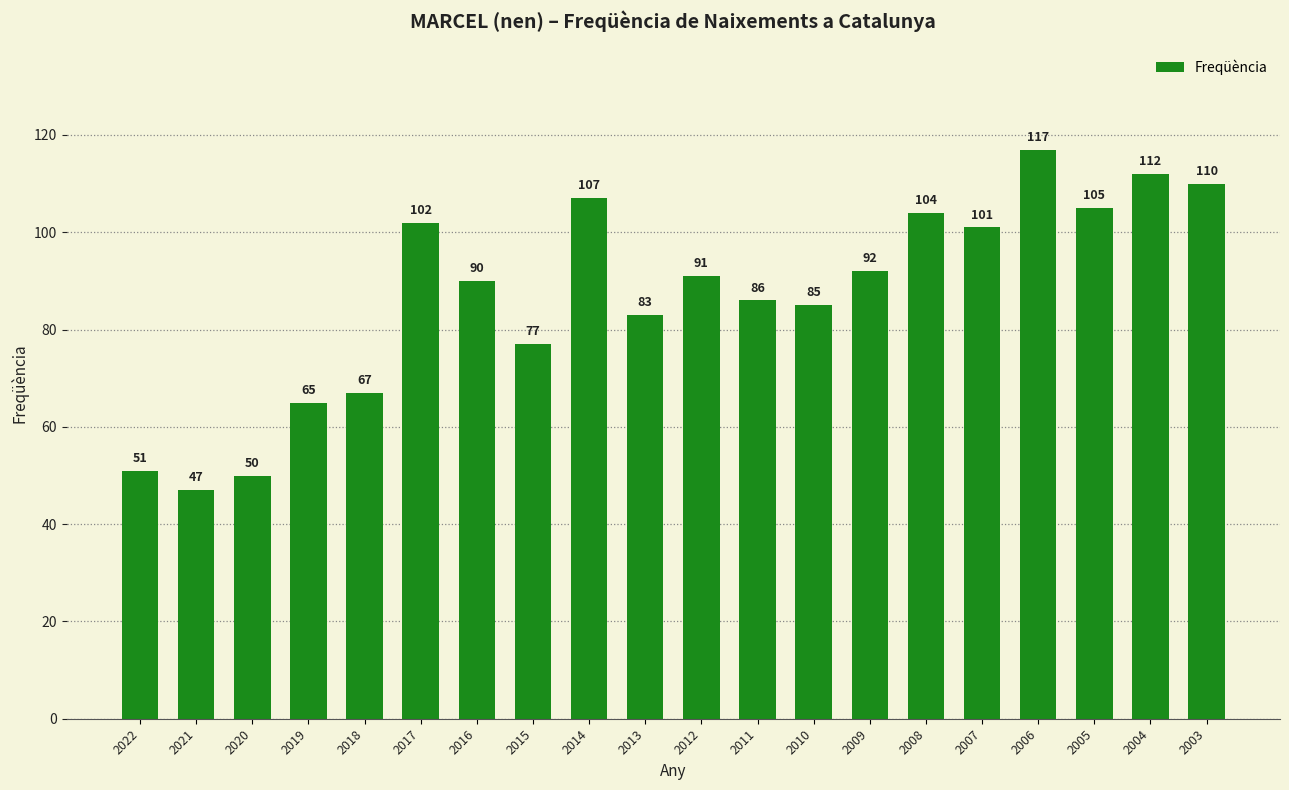

Is it true that the value at 2005 is 28?

False